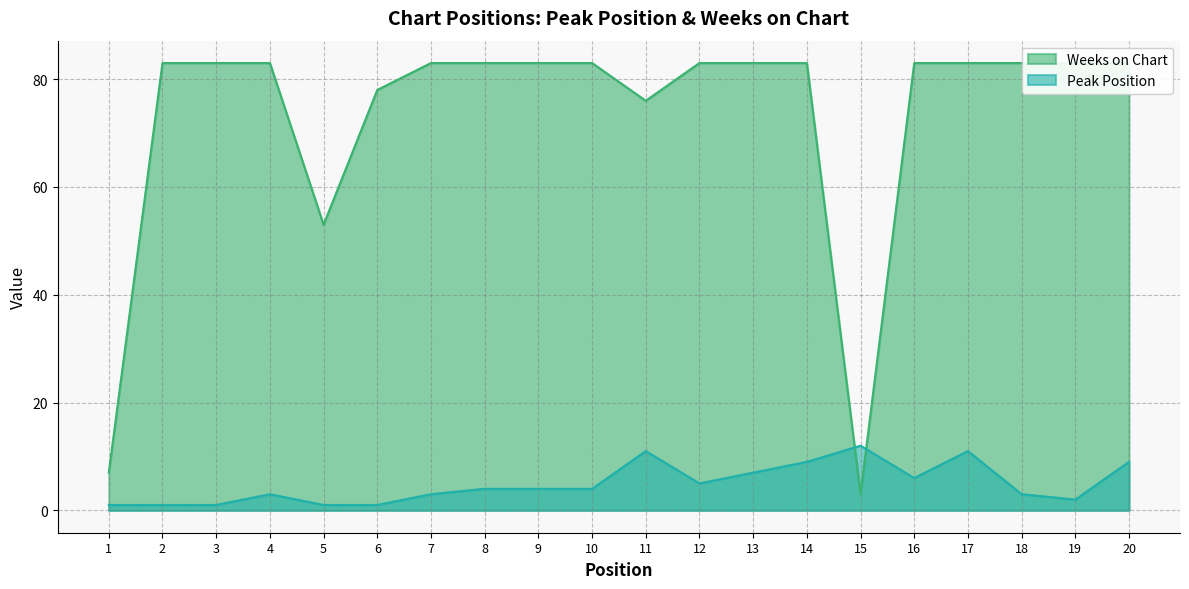

What is the total value across all series at 1?

8